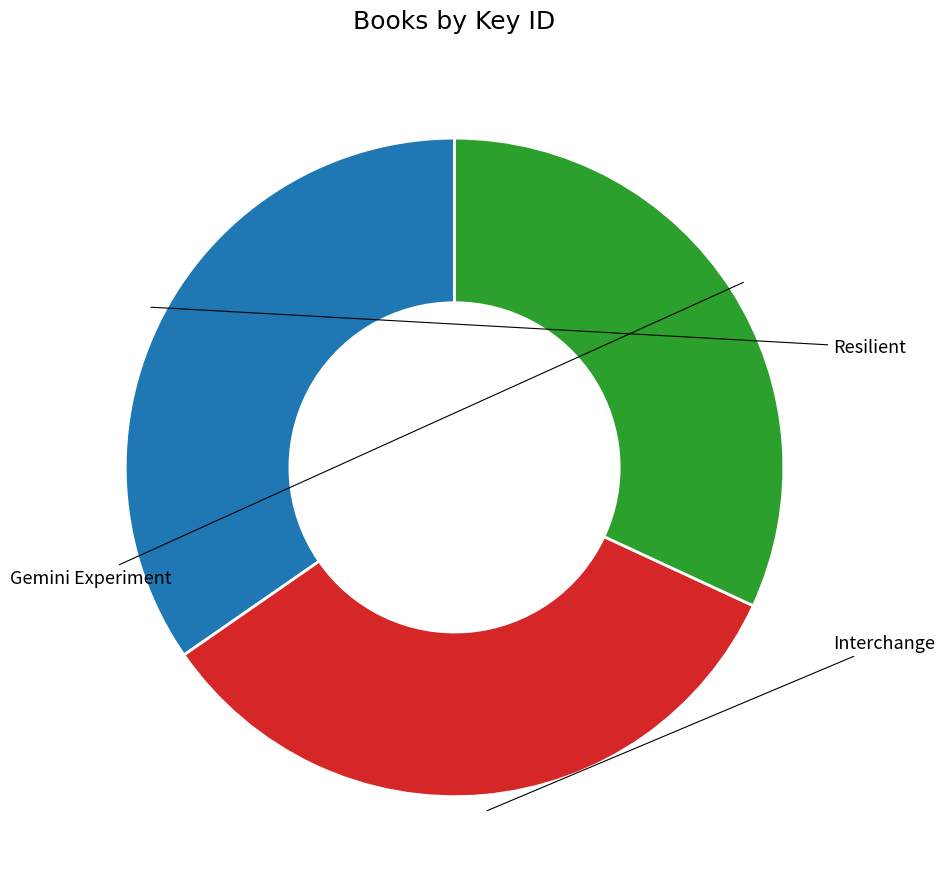

Is there a majority slice in this chart?

No